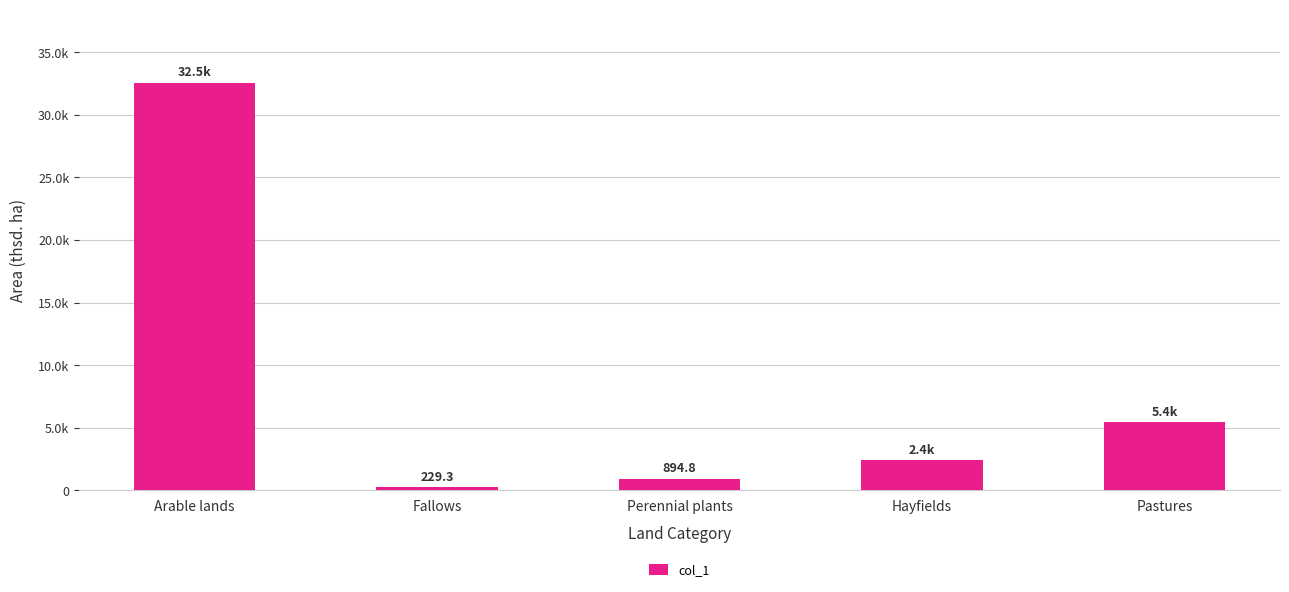

Does the chart contain any negative values?

No